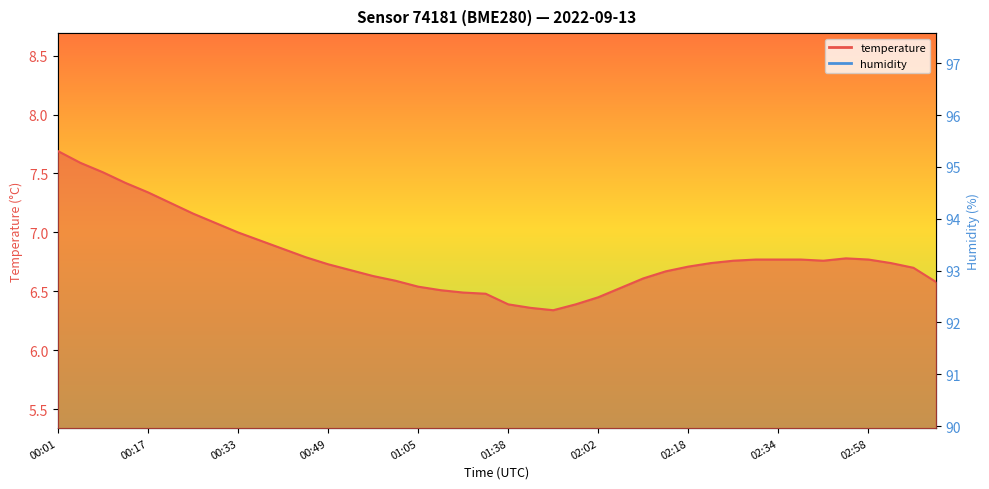

Rank the series by their maximum value, from lowest to highest.

temperature, humidity